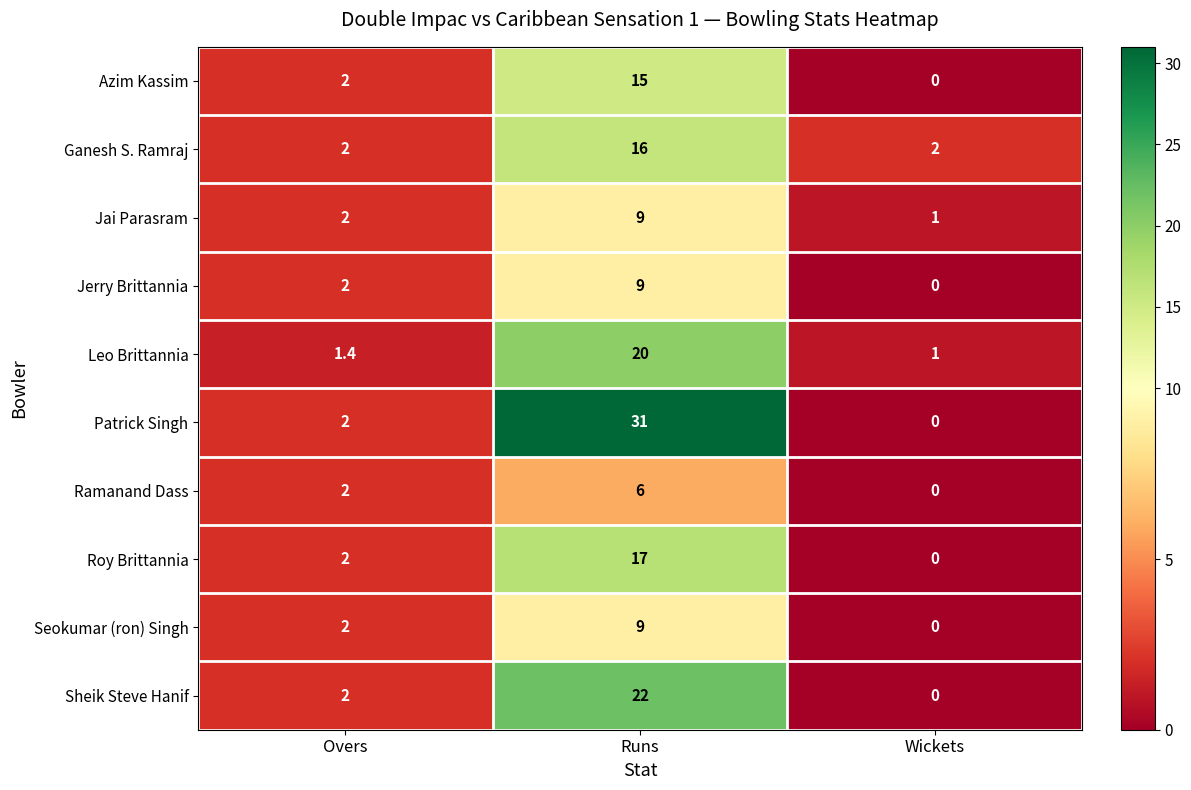

How many data points does each series have?

3